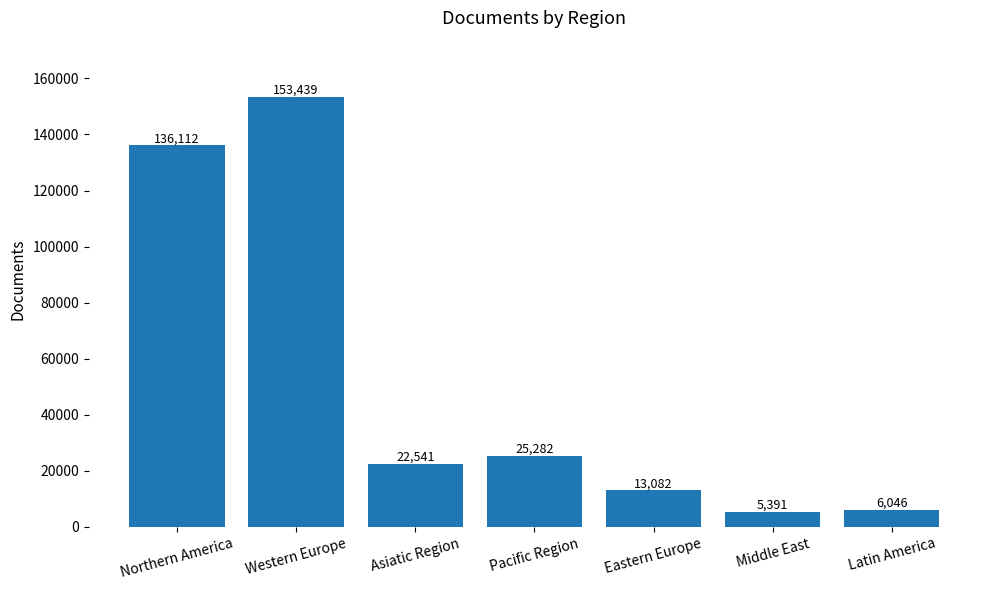

What is the value of the 2nd bar from the left?

153439